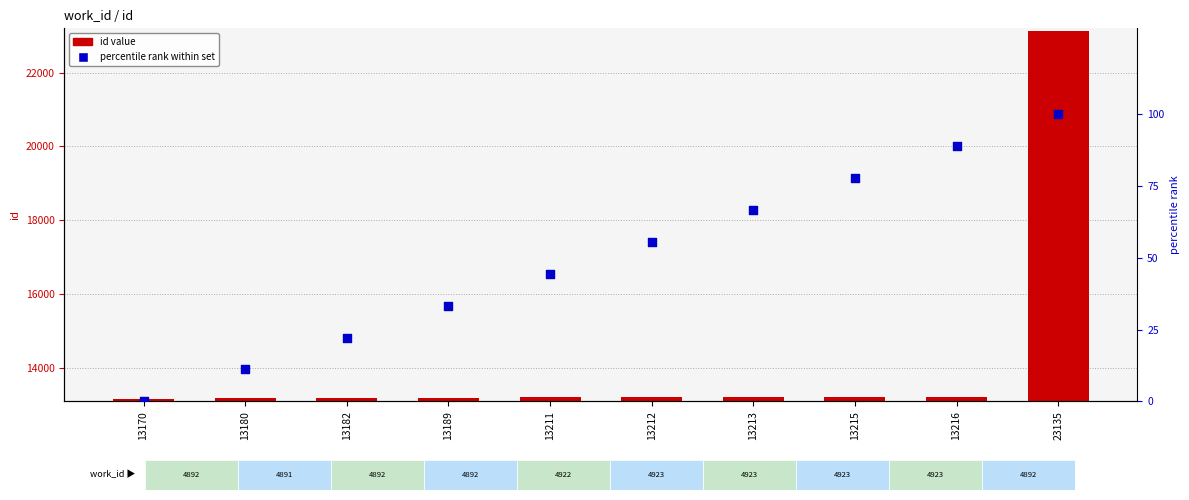

What is the total value across all series at 13211?

13255.4